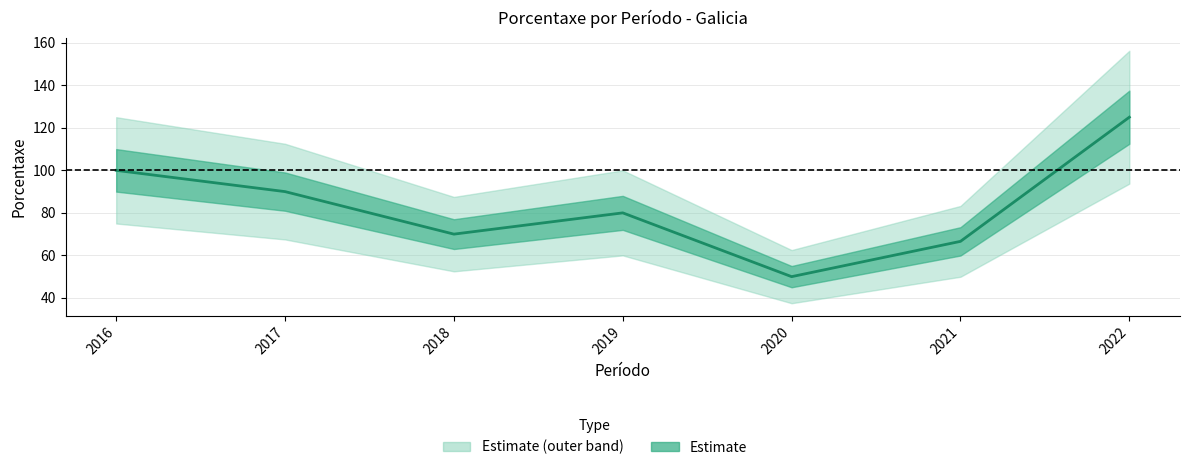

What is the value of the 7th point from the left?

125.0